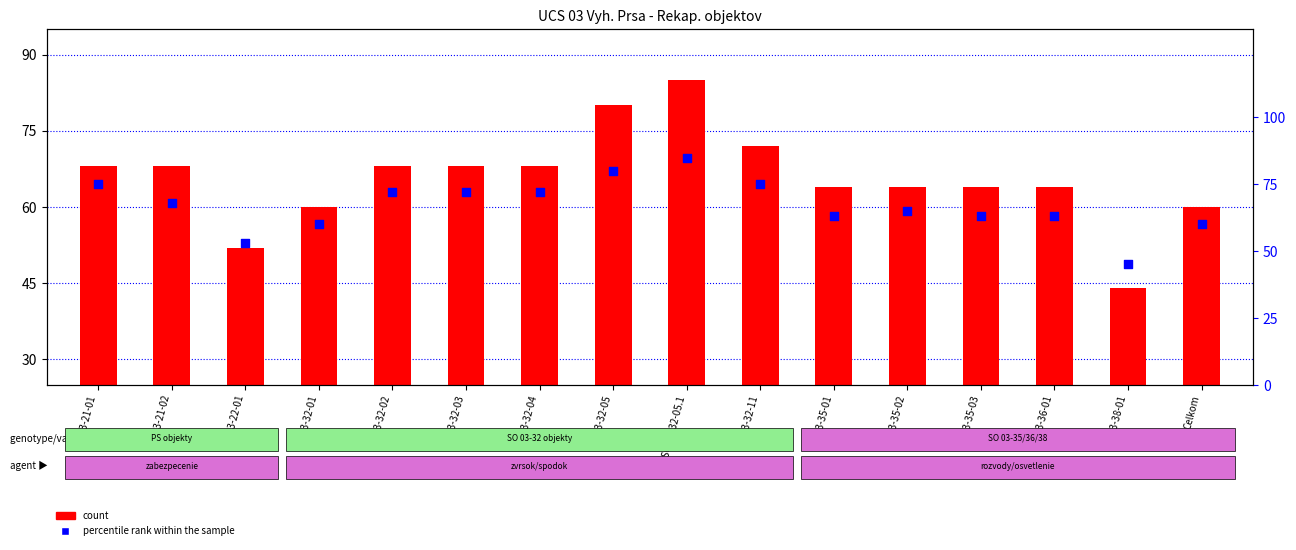

Which series contains the lowest Y value?

count